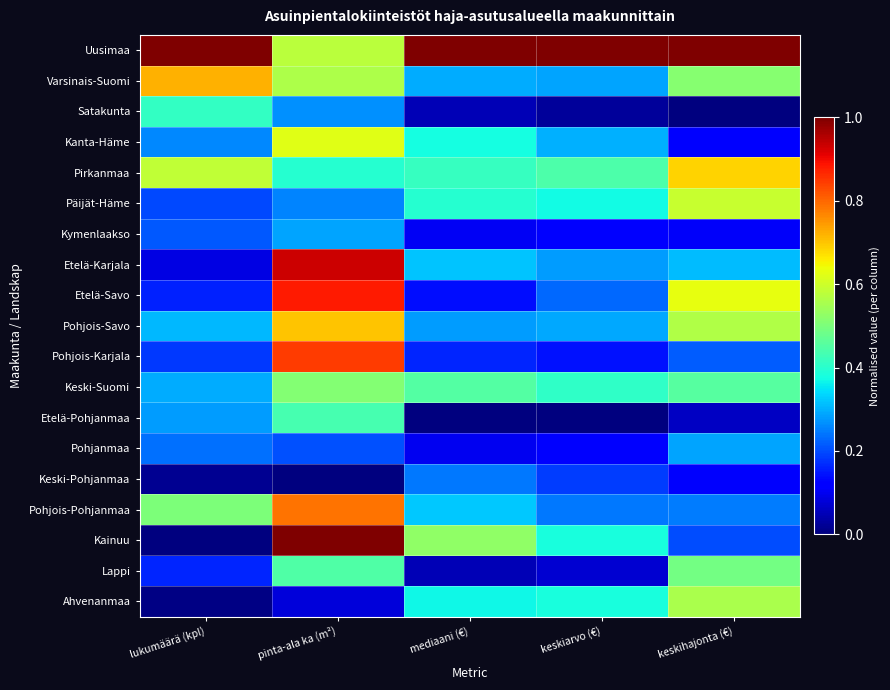

How many data points does each series have?

5